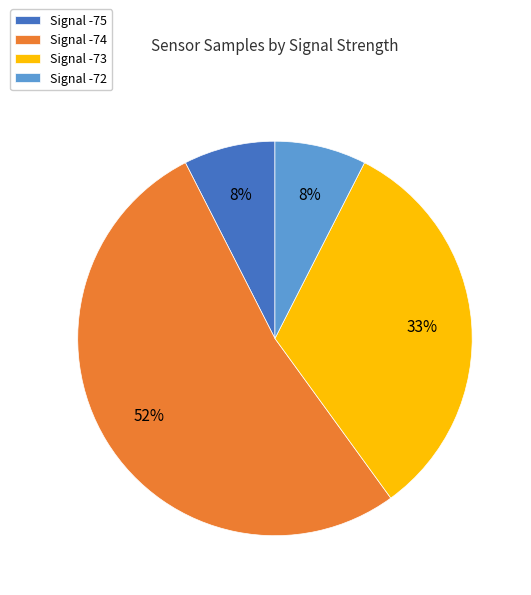

True or false: Signal -73 accounts for 33% of the total.

True